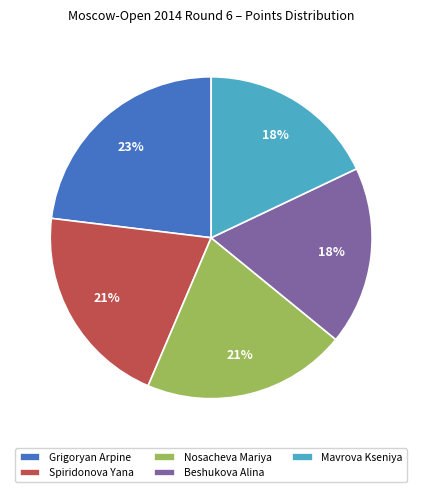

Which has a higher value, Mavrova Kseniya or Grigoryan Arpine?

Grigoryan Arpine